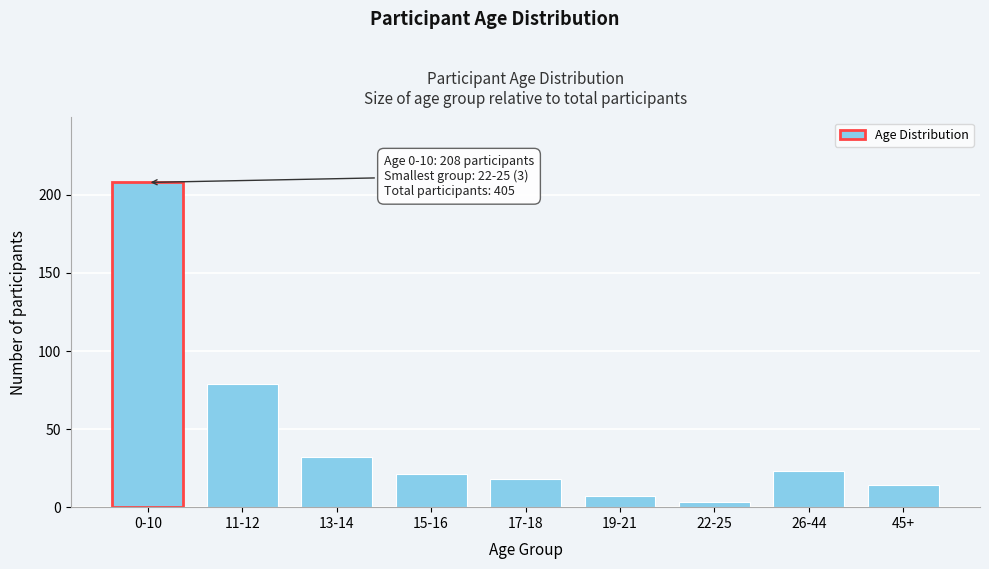

Reading right to left, list all the values displayed in this chart.

45+=14	26-44=23	22-25=3	19-21=7	17-18=18	15-16=21	13-14=32	11-12=79	0-10=208